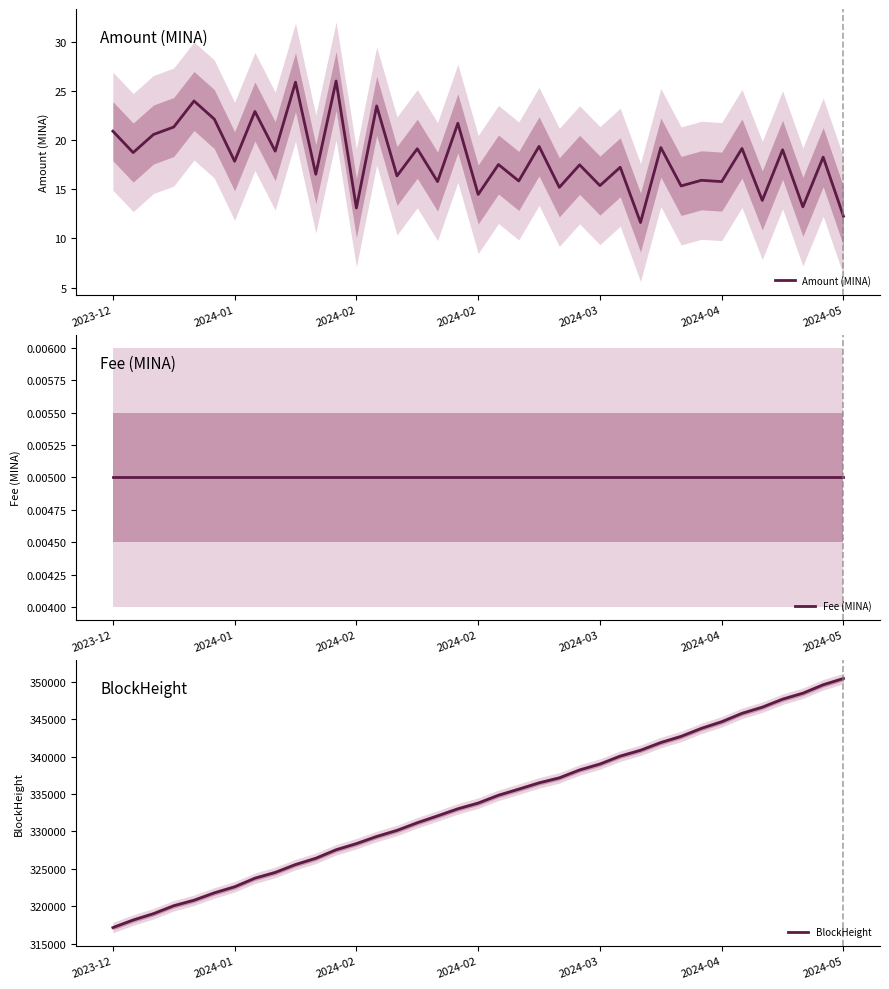

What is the difference between the second highest and minimum values in the Amount (MINA) series?

14.3